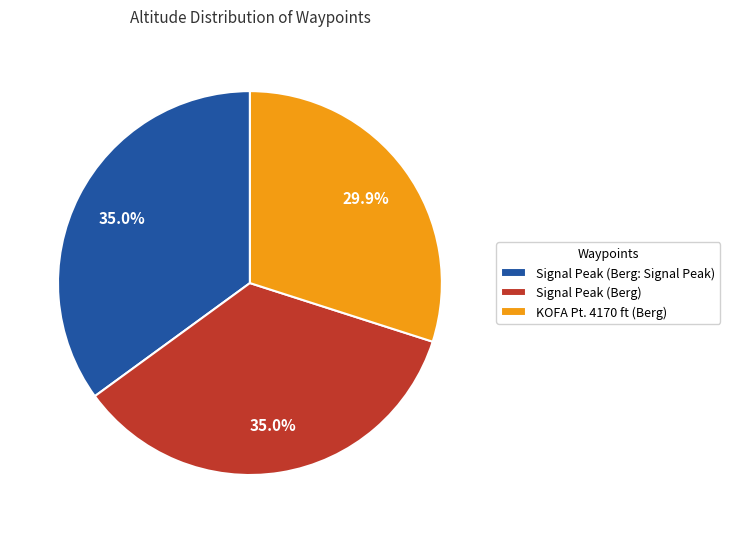

Is the sum of Signal Peak (Berg) and Signal Peak (Berg: Signal Peak) greater than half?

Yes